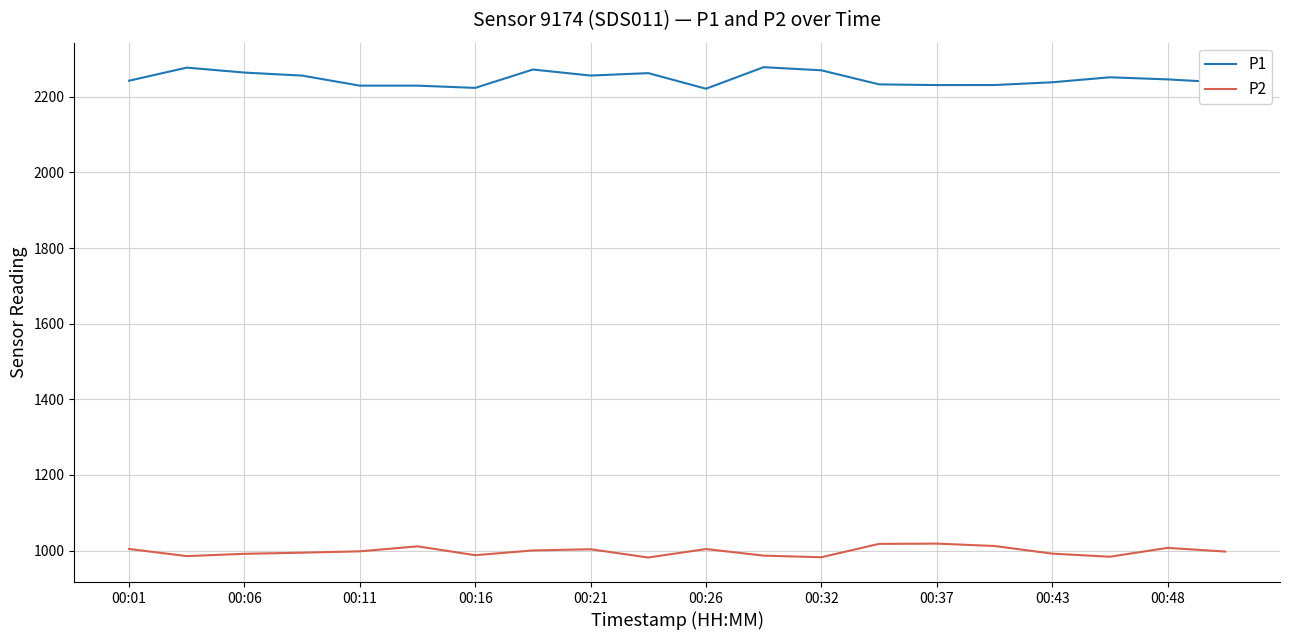

Which series has the largest range (max minus min)?

P1